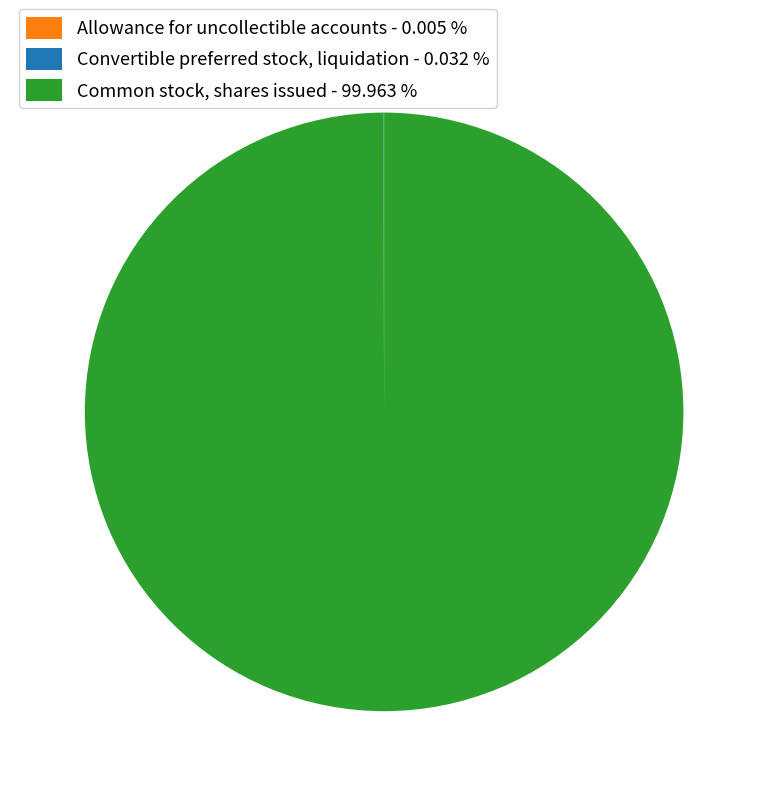

Is Common stock, shares issued - 99.963 % the majority of the pie?

Yes